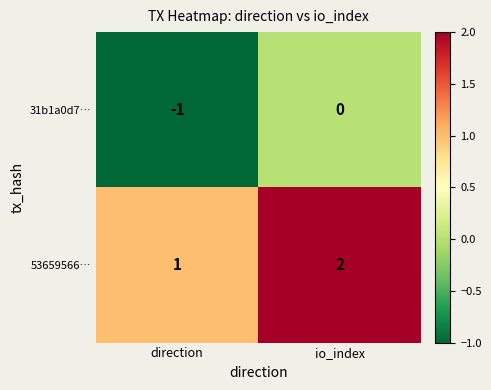

At which label does 31b1a0d7… reach its peak?

io_index